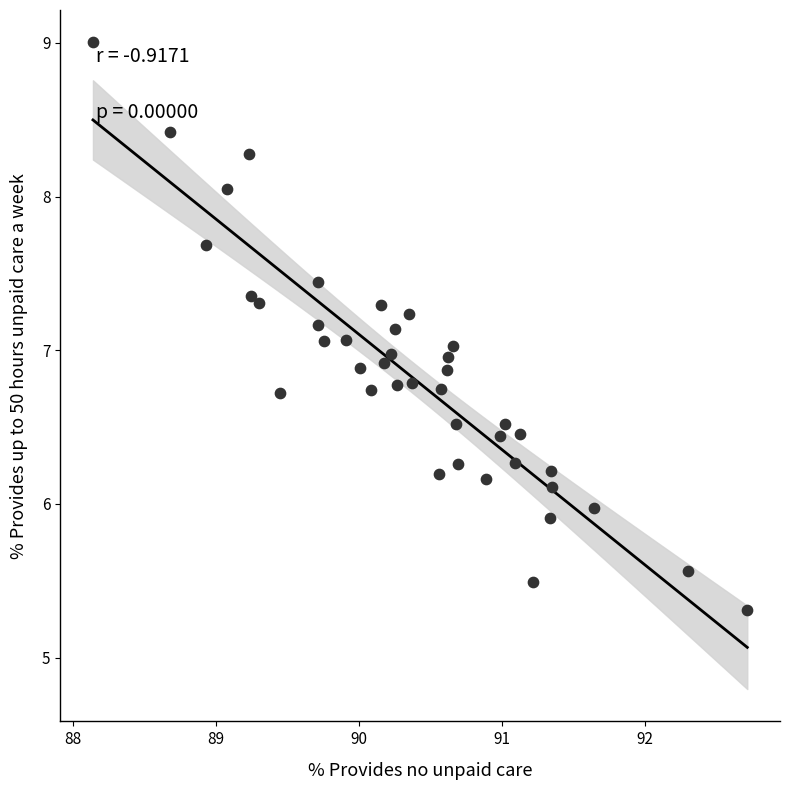

What is the range of Y values (max minus min)?

3.7